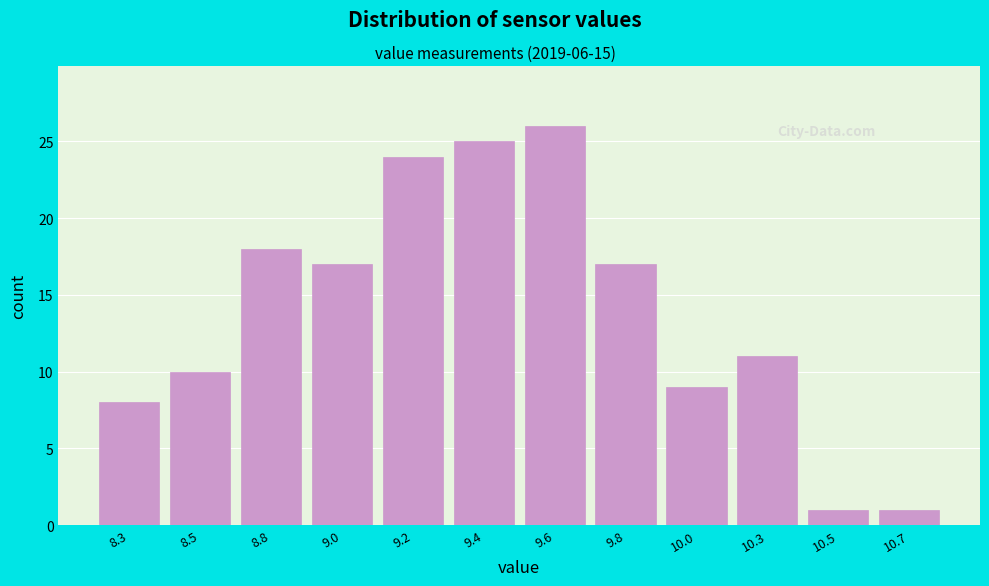

Reading right to left, list all the values displayed in this chart.

1	1	11	9	17	26	25	24	17	18	10	8